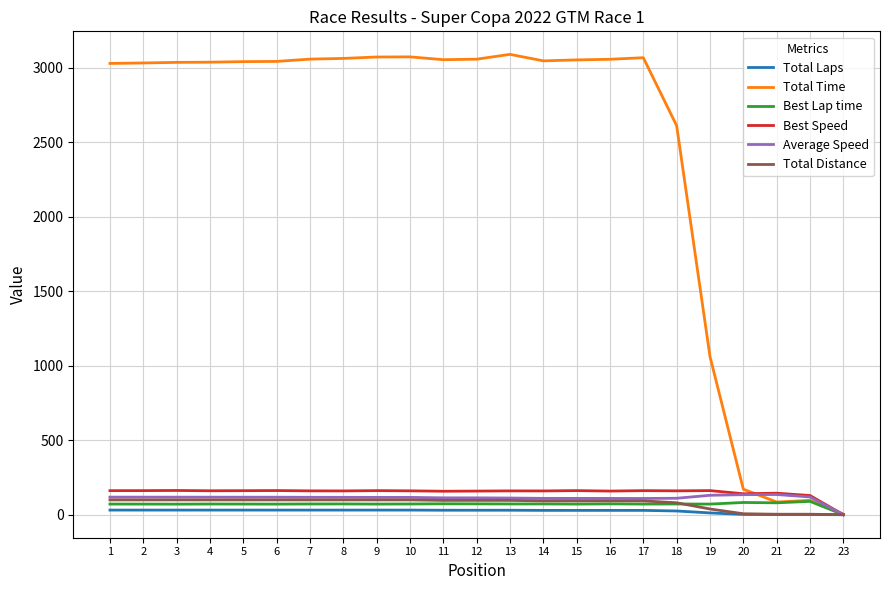

Is the value of Best Lap time at 11 greater than the value of Best Speed at 16?

No